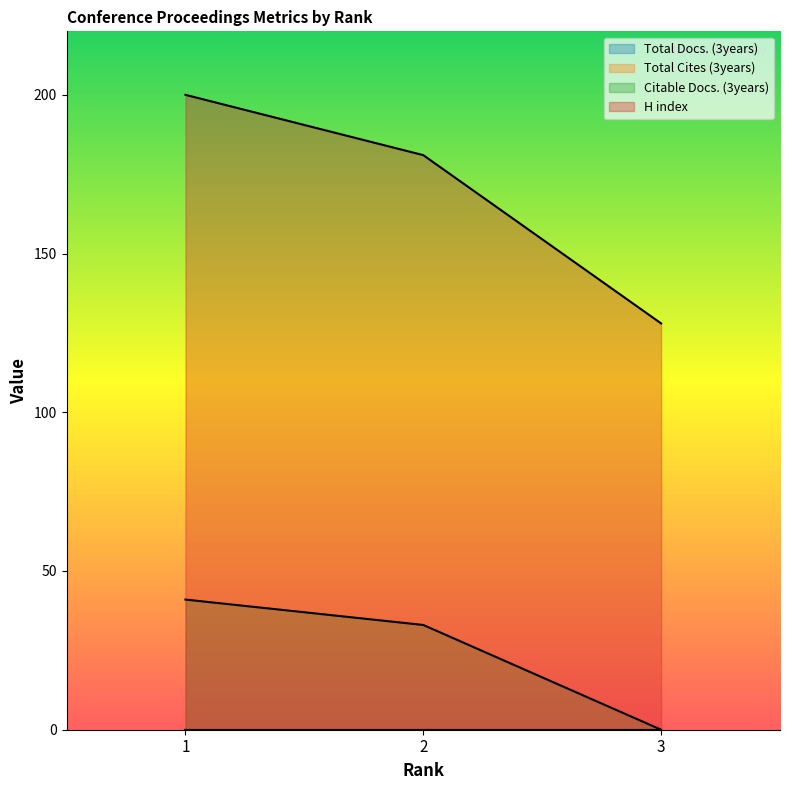

What is the difference between the highest and lowest values at 1?

159